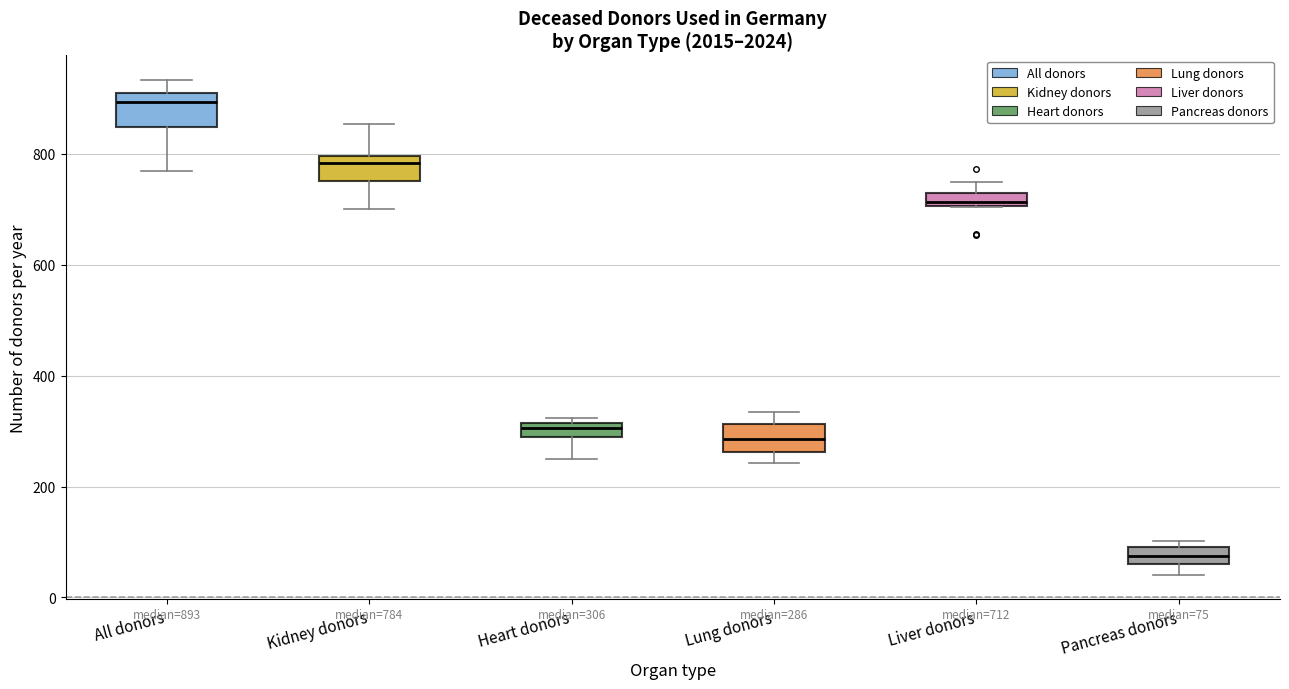

Which box has the lowest median line?

Pancreas donors